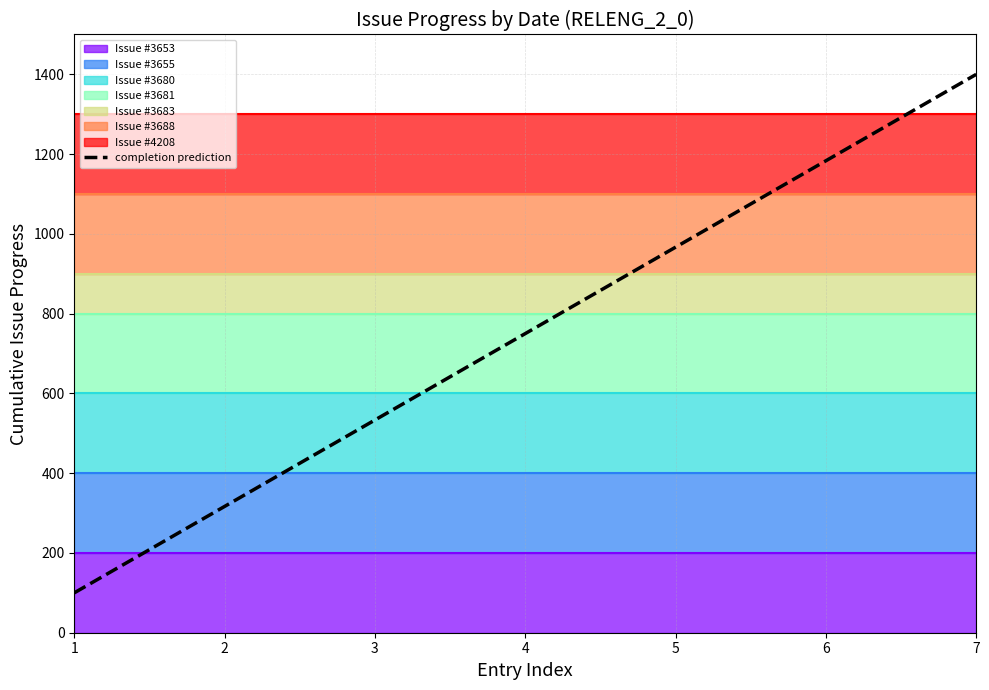

At which category does the chart reach its peak across all series?

7